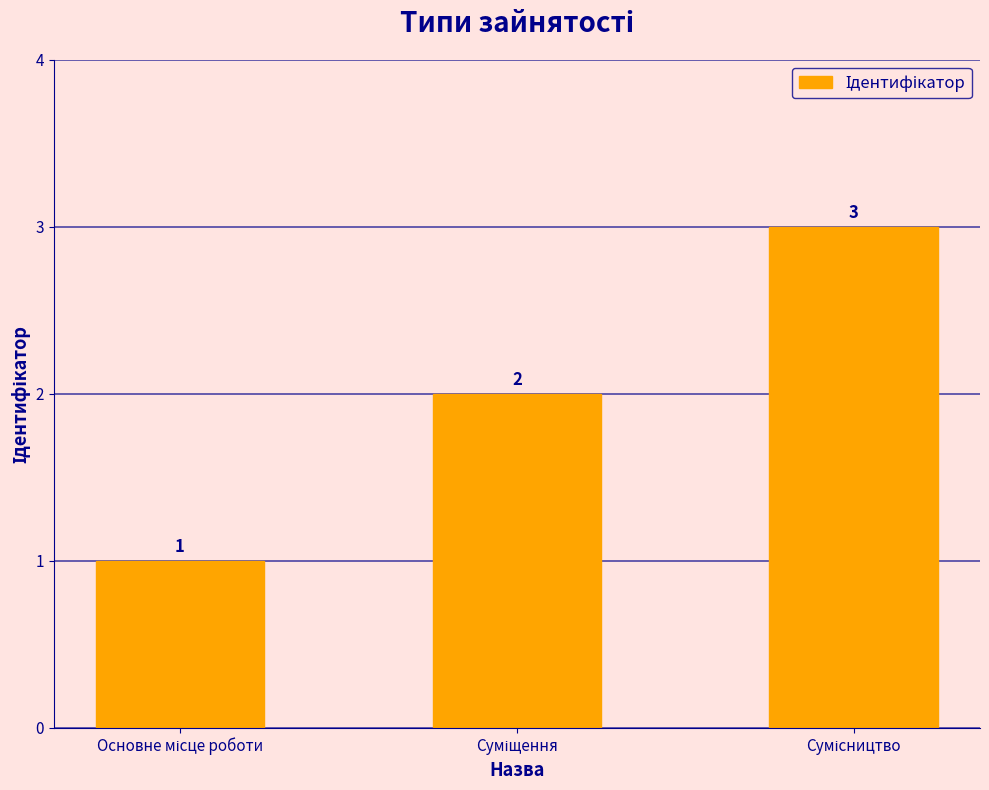

Count the values in the range 1 to 3.

3